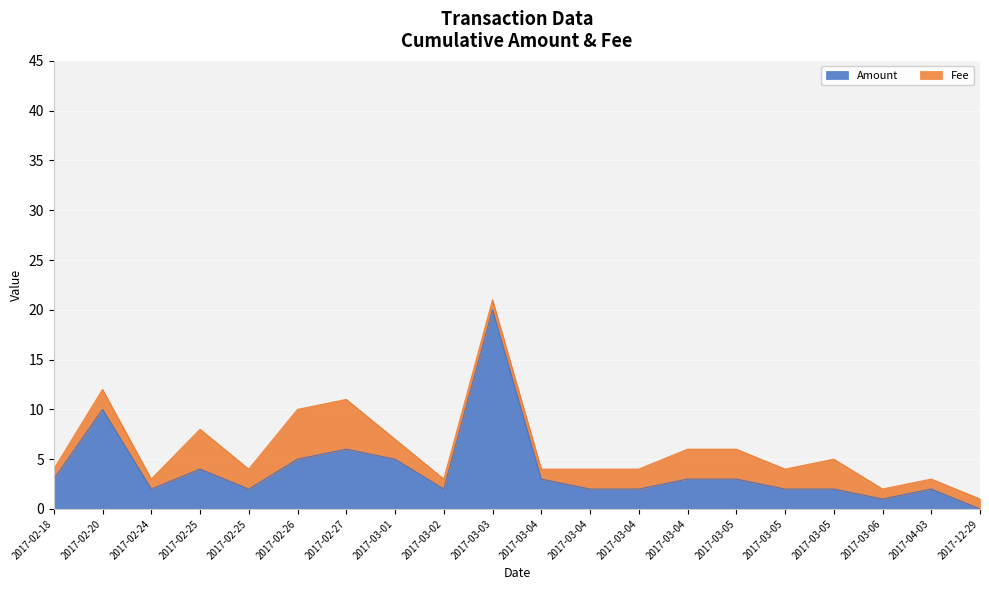

How many interior local valleys (lower than both neighbors) does the data have?

4